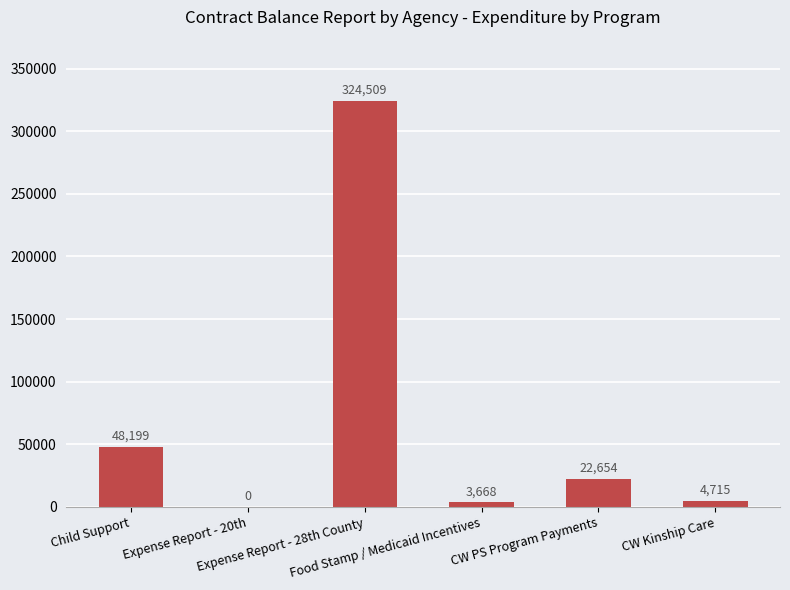

What is the sum of all values?

403744.3